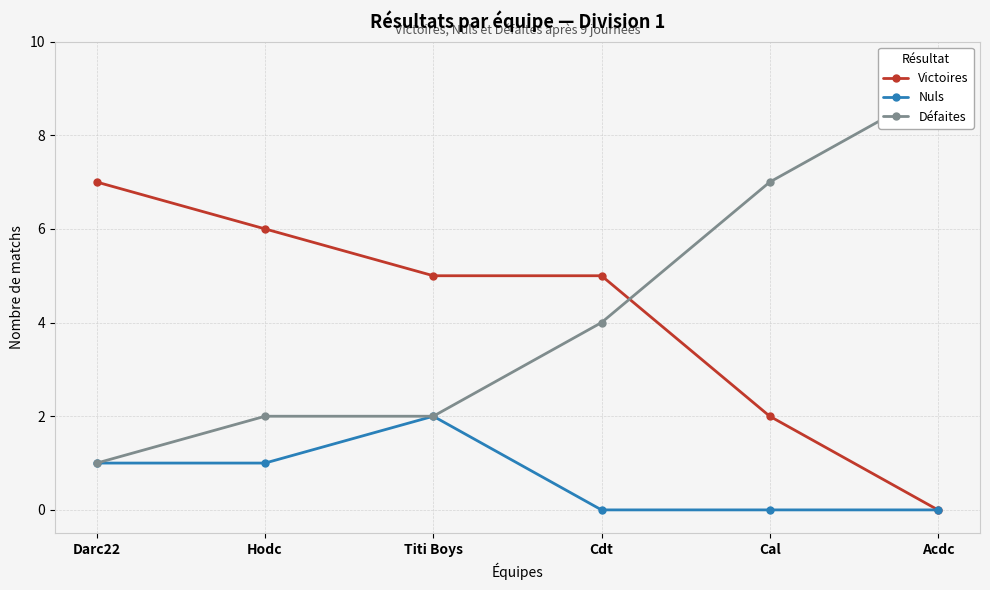

True or false: Nuls and Victoires intersect in this chart.

False